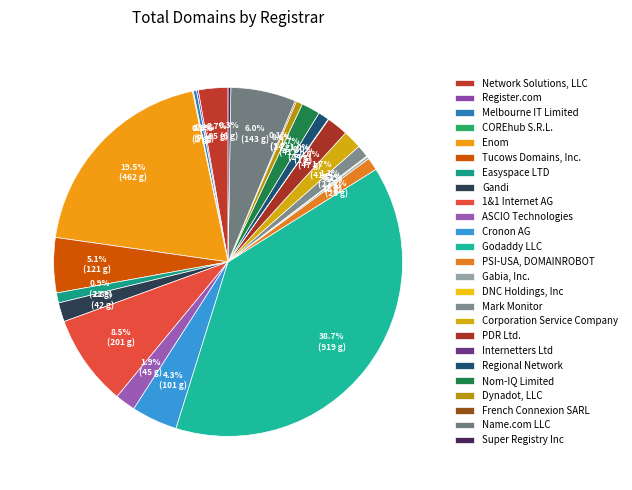

To the nearest percent, what percentage of the pie is Name.com LLC?

6%